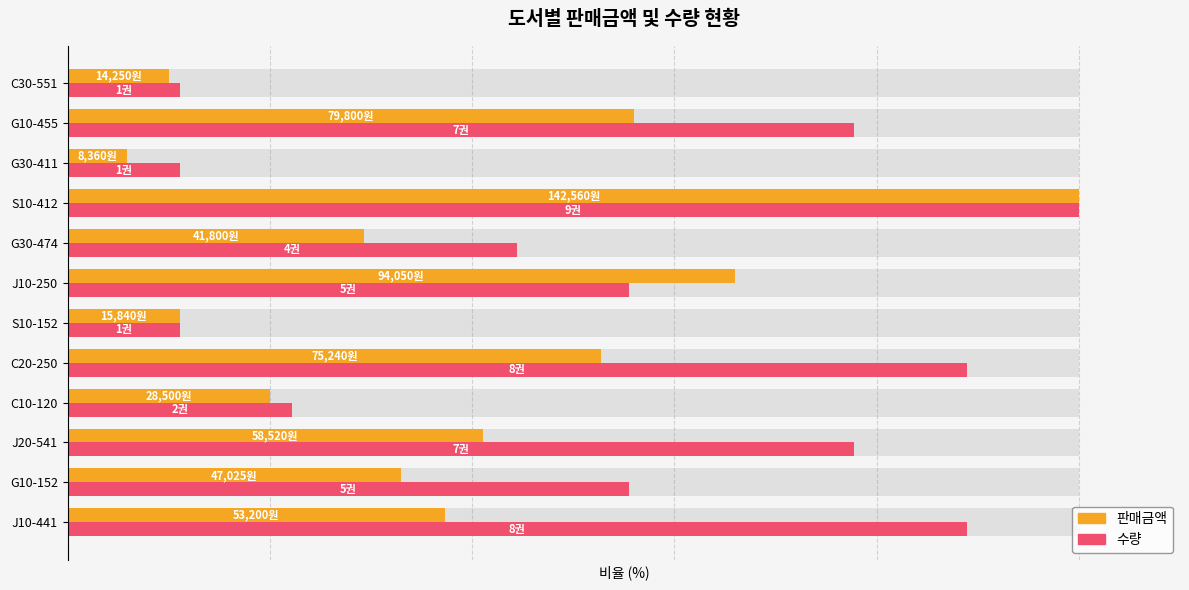

Which series changed the most between S10-412 and G10-455?

판매금액